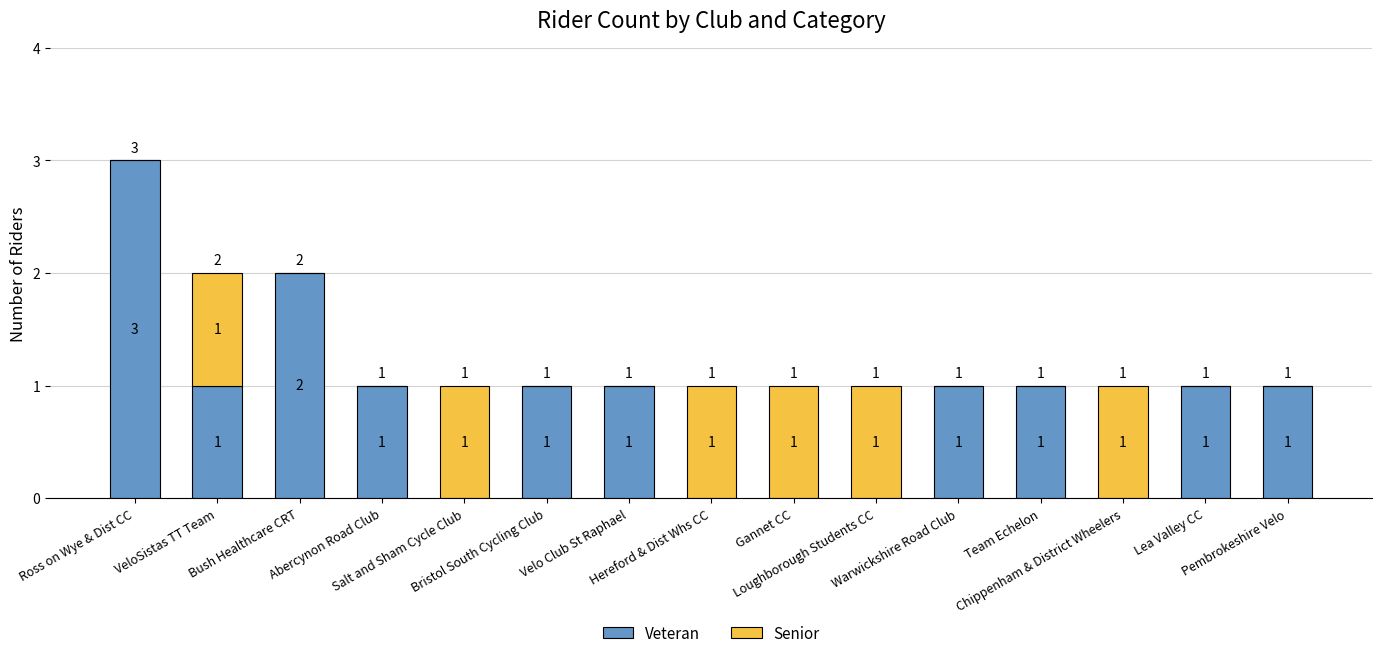

What is the total value across all series at Gannet CC?

1